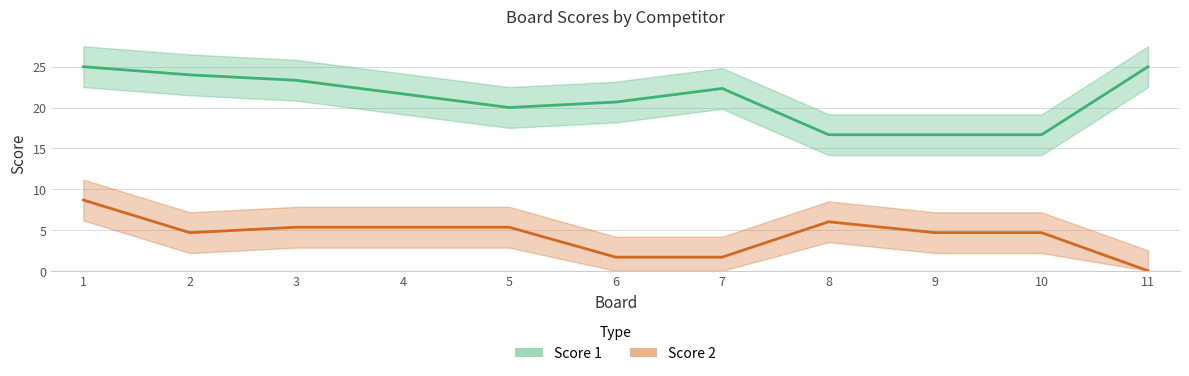

At 1, list the series in order from largest to smallest.

Score 1, Score 2